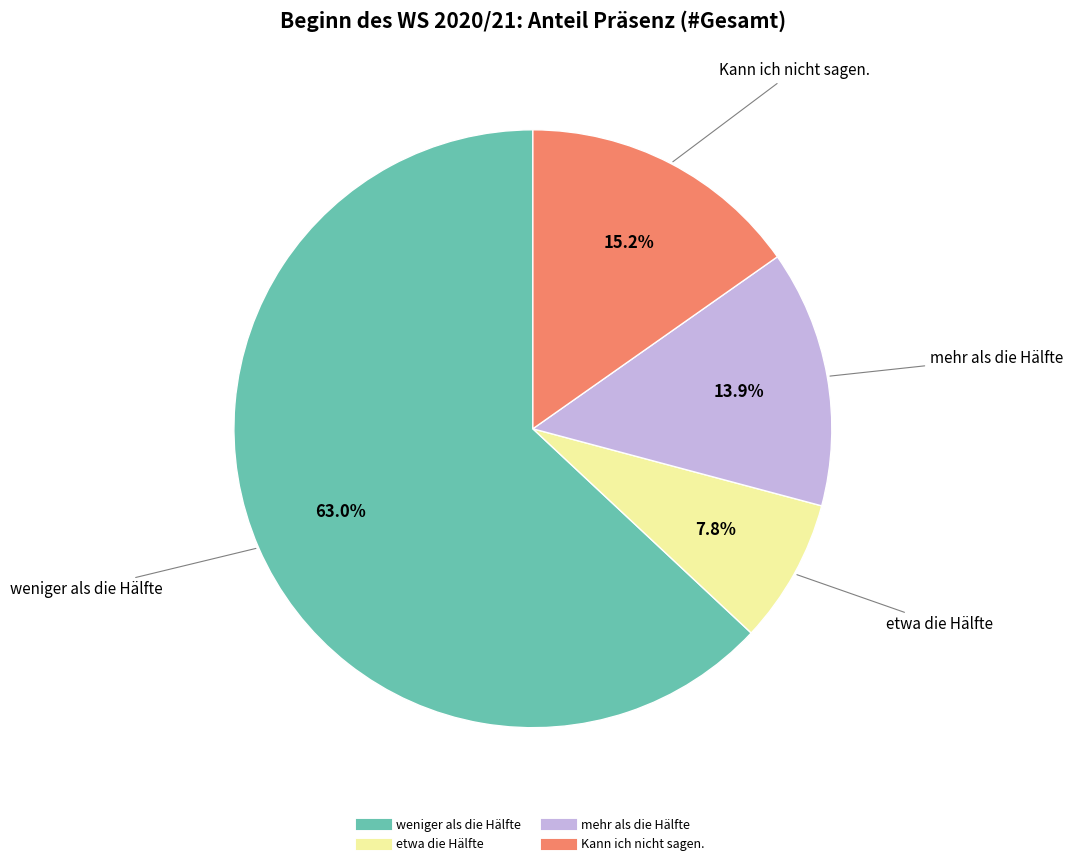

Which slice is the largest?

weniger als die Hälfte